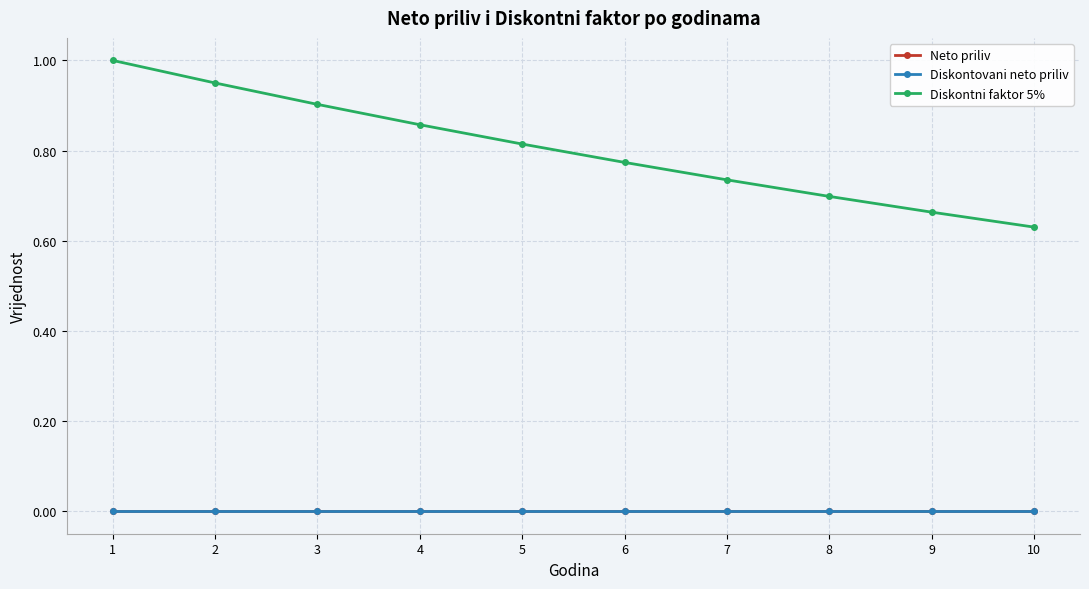

Is this an area chart (filled region under the line)?

No